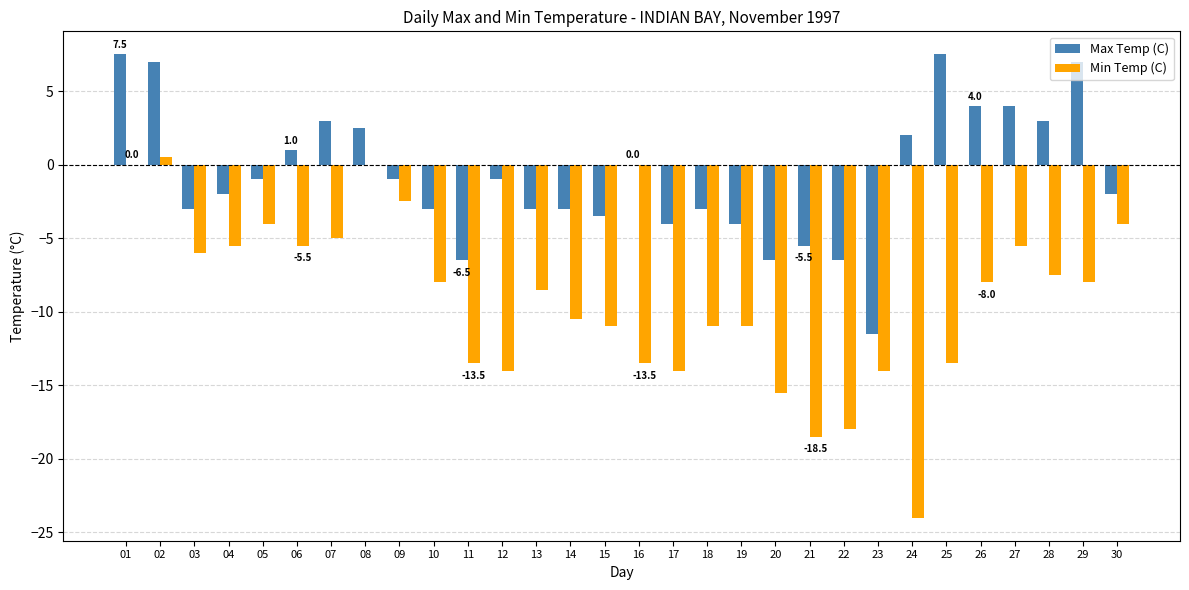

Which series has the largest total across all categories?

Max Temp (C)